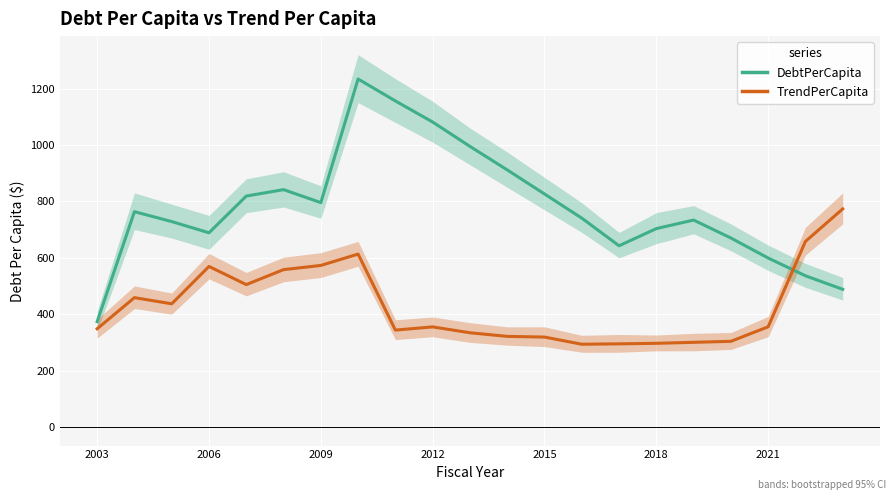

Between 2006 and 2012, which series saw the biggest shift?

DebtPerCapita